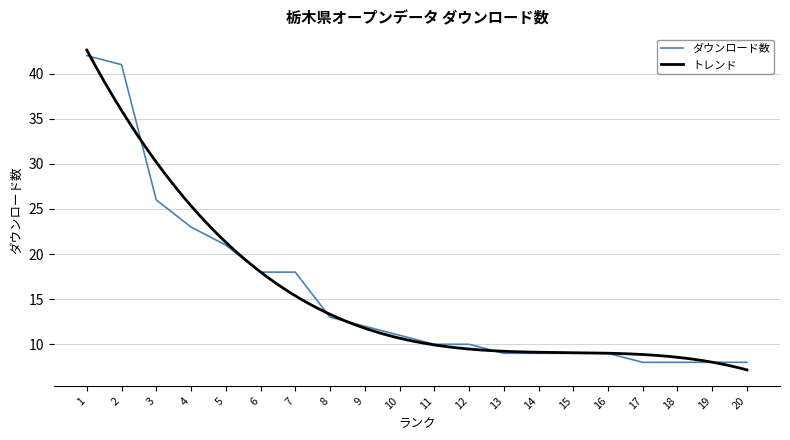

What is the difference between the values at 9 and 3?

14